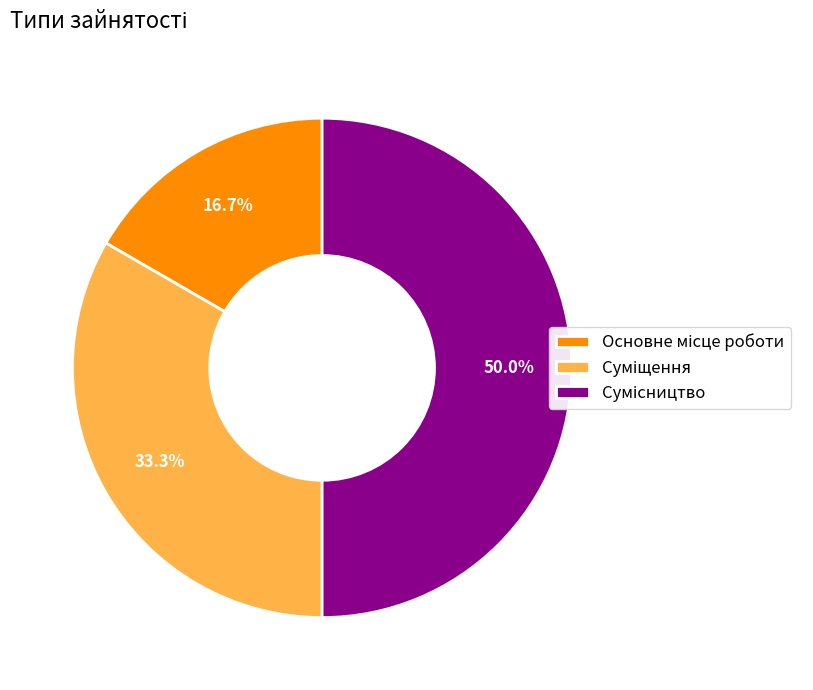

What is the change in value from Основне місце роботи to Сумісництво?

+2